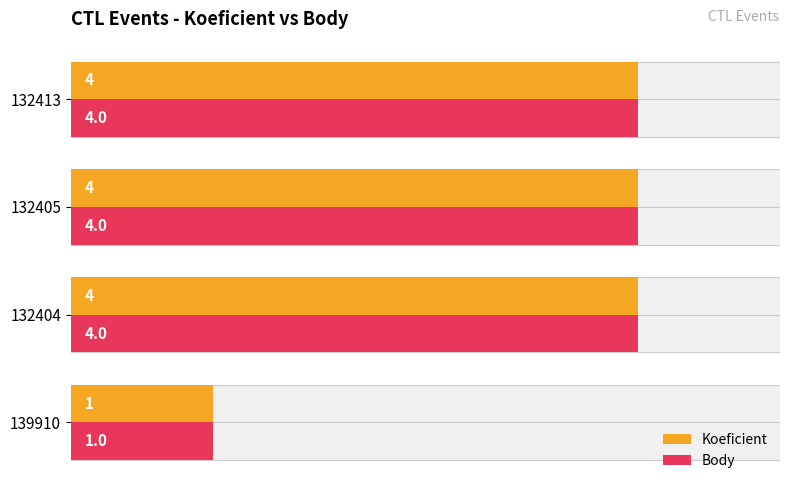

Which series has the largest range (max minus min)?

Koeficient